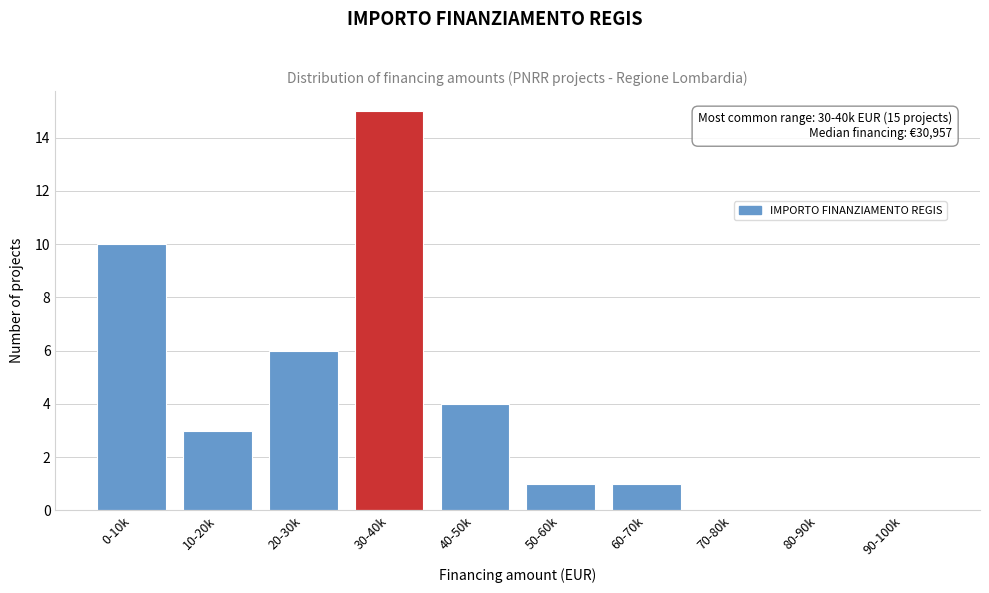

Reading left to right, list all the values displayed in this chart.

0-10k=10	10-20k=3	20-30k=6	30-40k=15	40-50k=4	50-60k=1	60-70k=1	70-80k=0	80-90k=0	90-100k=0